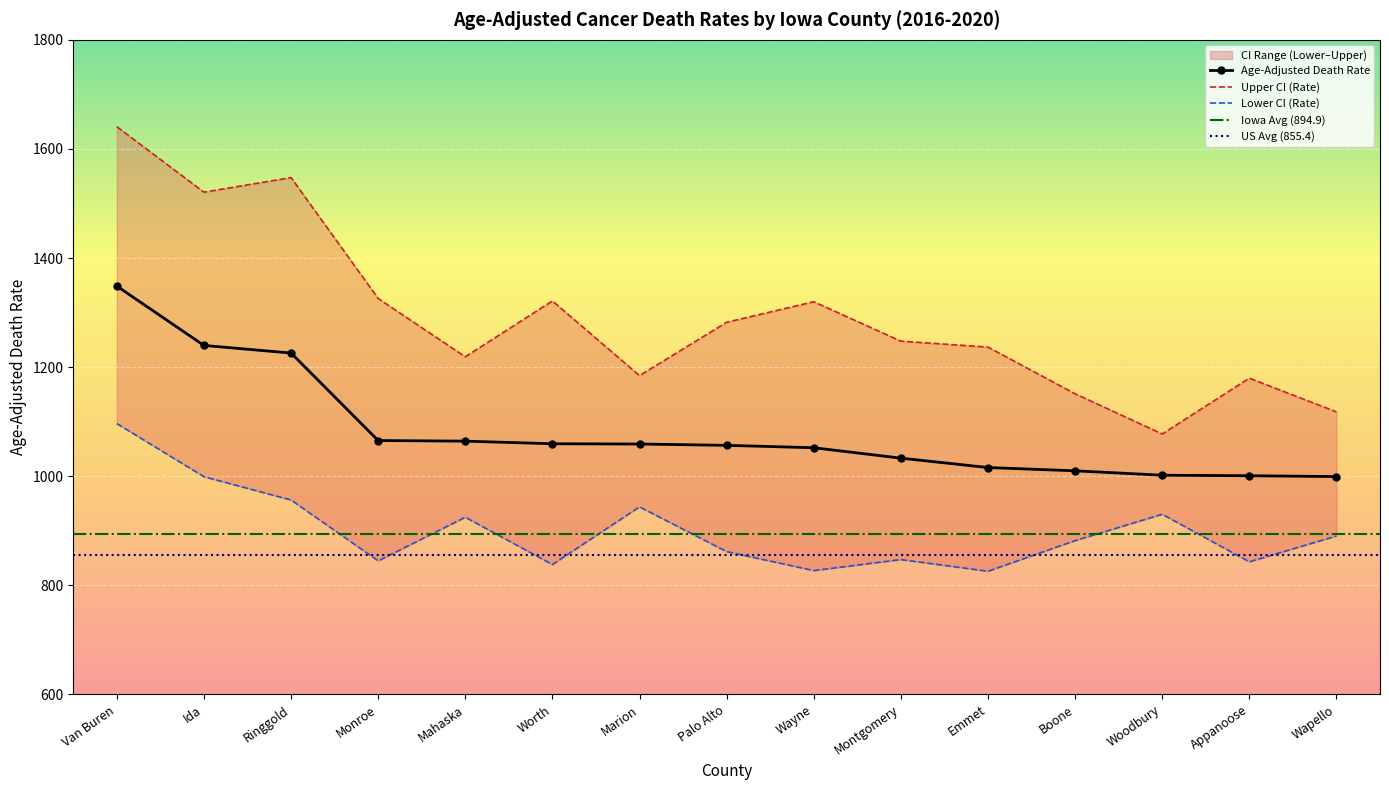

What is the value of the Upper CI (Rate) point at the 3rd from the left?

1547.5